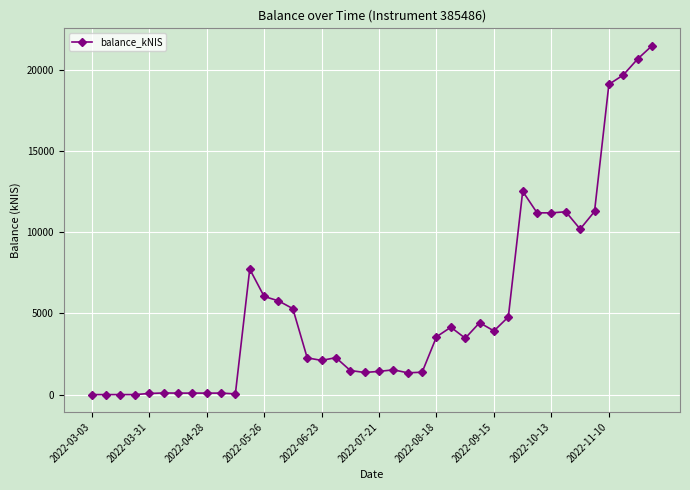

What is the greatest value displayed?

21494.3